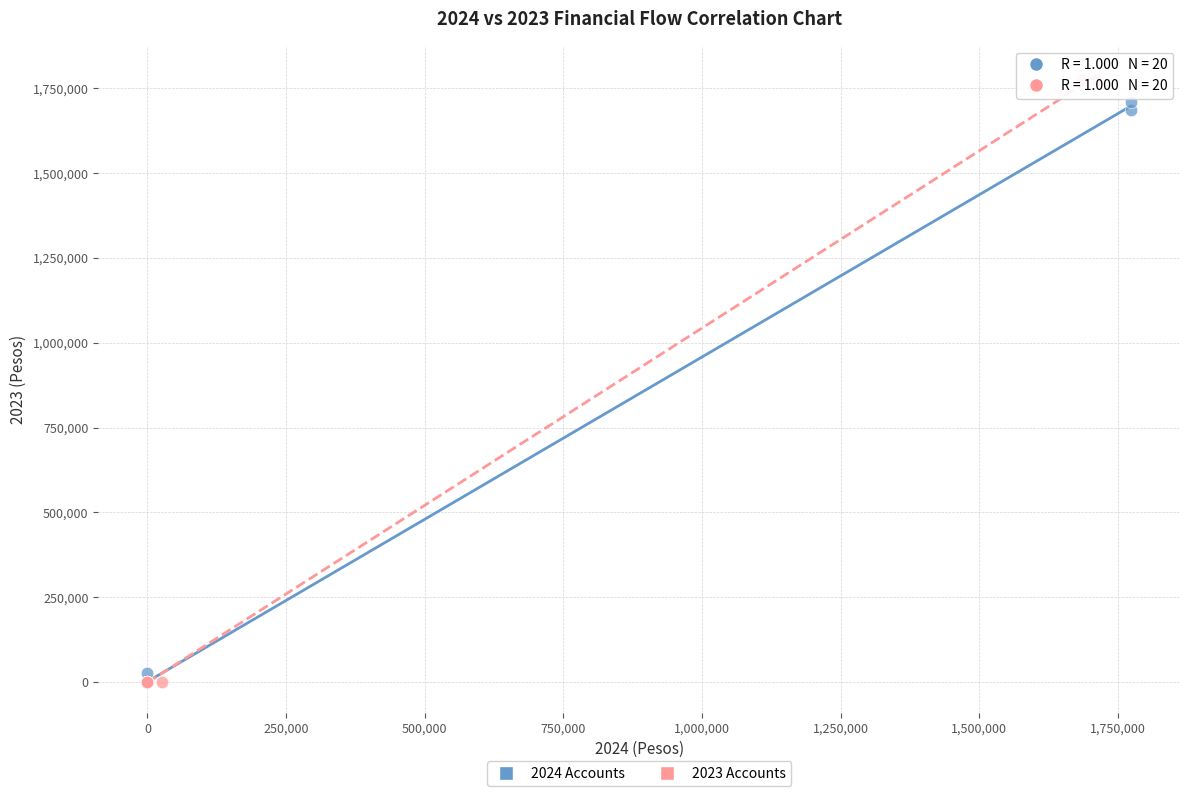

Which series has the largest Y range (max minus min)?

2023 Accounts